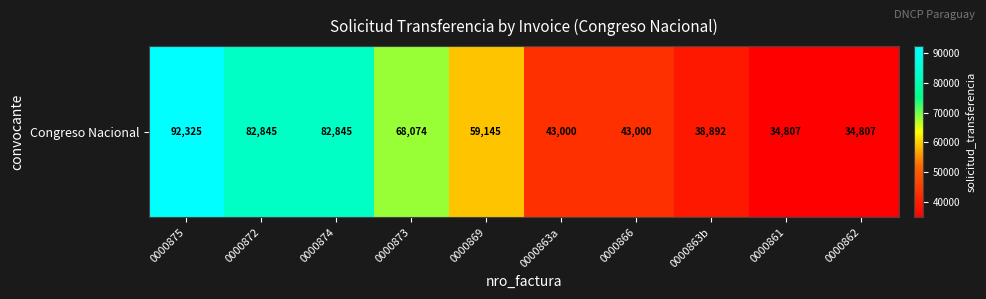

Reading left to right, list all the values displayed in this chart.

92325	82845	82845	68074	59145	43000	43000	38892	34807	34807